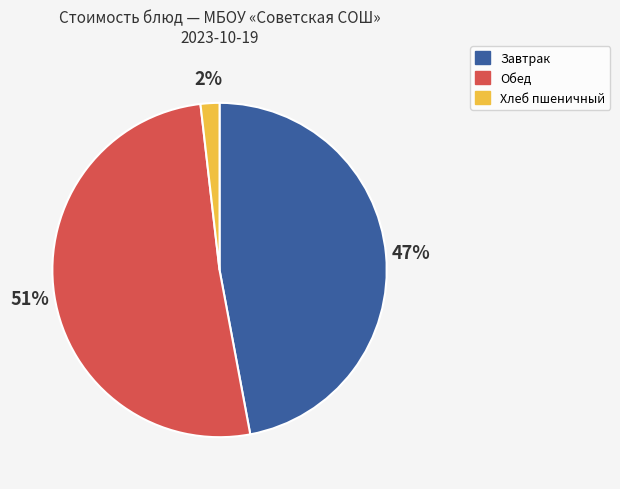

Does any single category account for the majority?

Yes